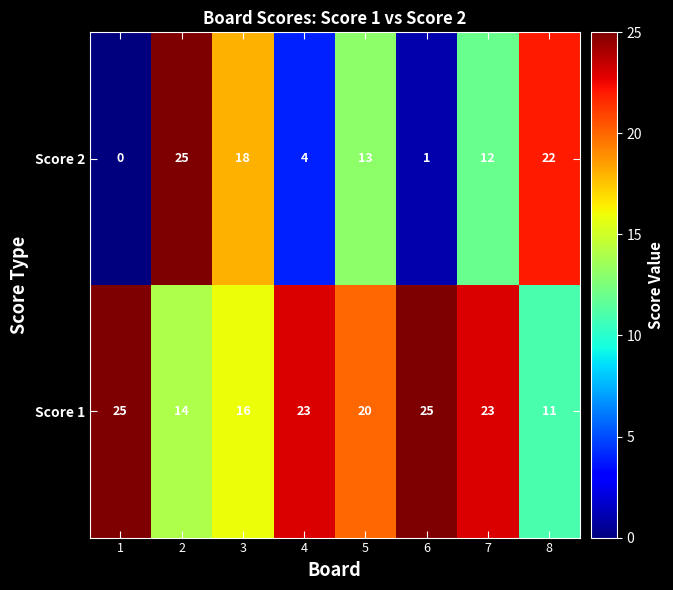

At how many categories does at least one series exceed 24?

3